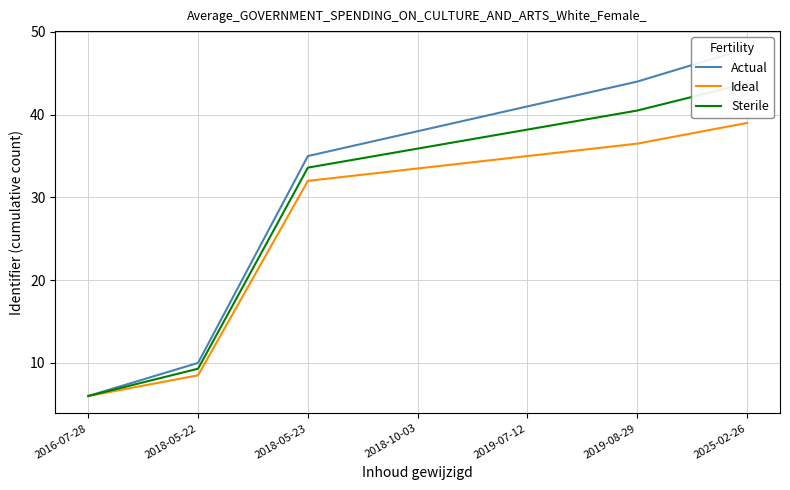

What is the label of the 5th point from the left?

2019-07-12